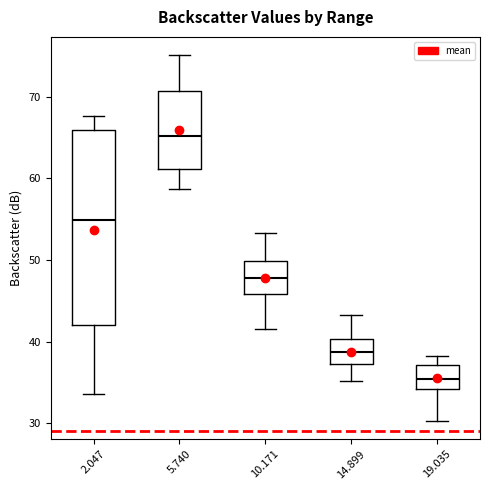

Reading left to right, transcribe this box plot: for each box, give where its median line is, the range the box spans, and where its two whiskers end, as read against the y-axis. The values are not printed on the chart, so give them approximately, as read against the axis.

2.047: median 55, box 42 to 66, whiskers 34 to 68
5.740: median 65, box 61 to 71, whiskers 59 to 75
10.171: median 48, box 46 to 50, whiskers 42 to 53
14.899: median 39, box 37 to 40, whiskers 35 to 43
19.035: median 35, box 34 to 37, whiskers 30 to 38